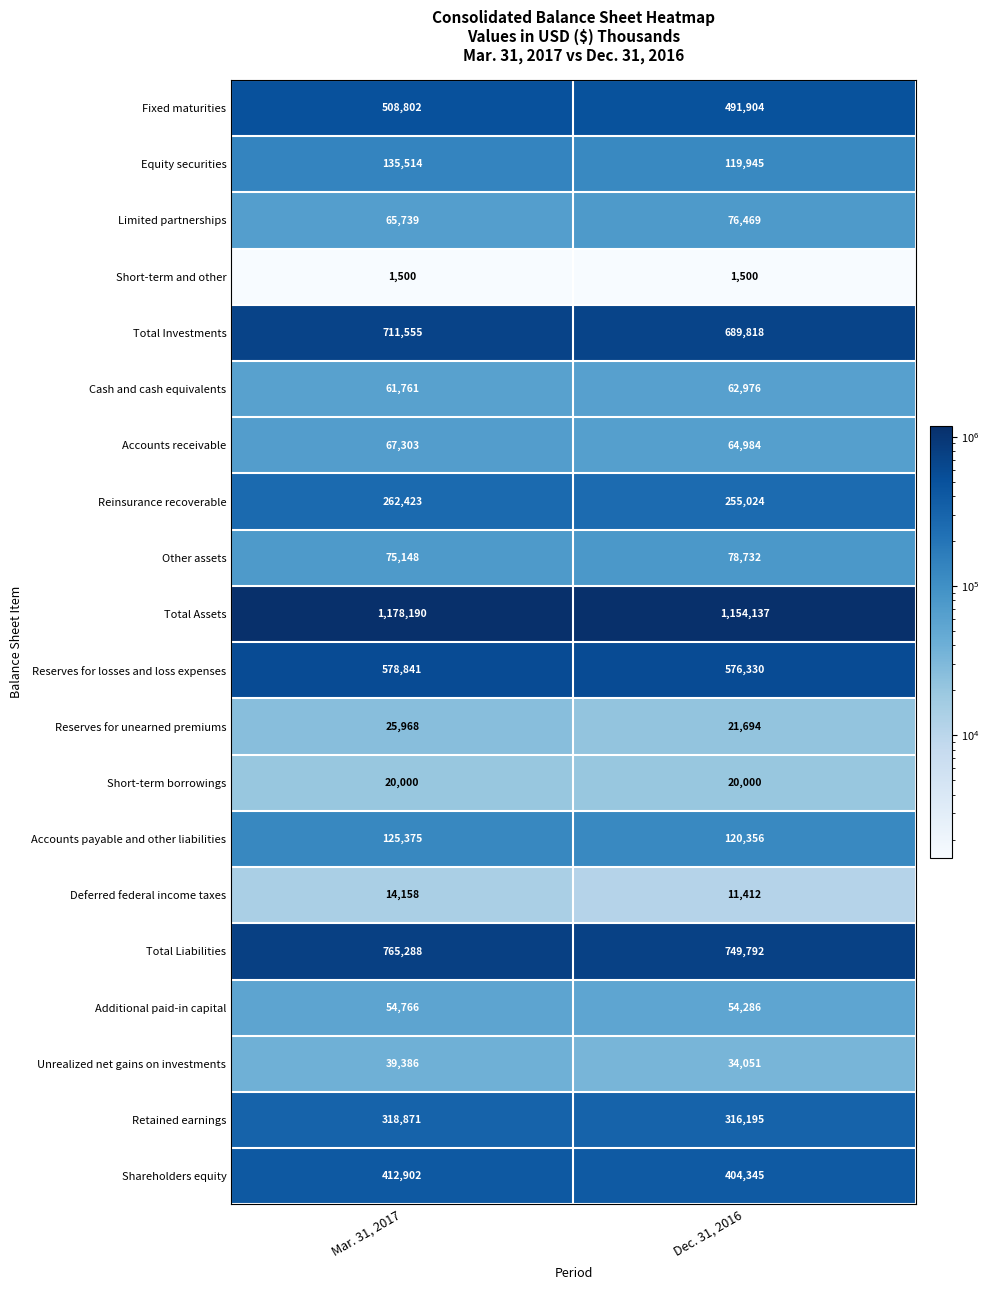

Which series has the largest range (max minus min)?

Total Assets